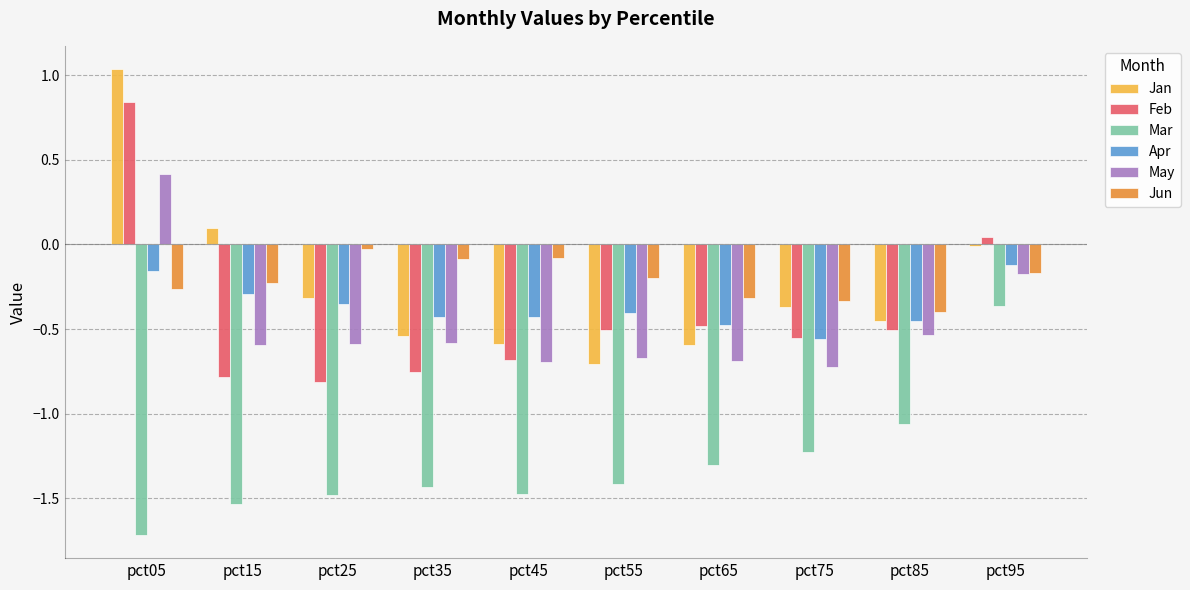

What is the sum of all Apr values?

-3.7